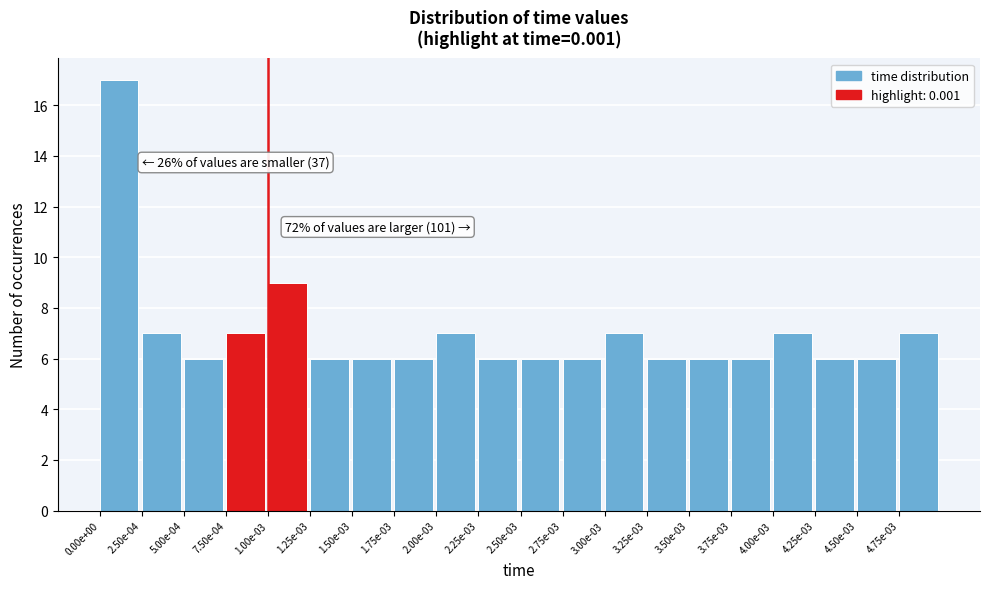

Reading left to right, what are all the values shown in this chart?

17	7	6	7	9	6	6	6	7	6	6	6	7	6	6	6	7	6	6	7